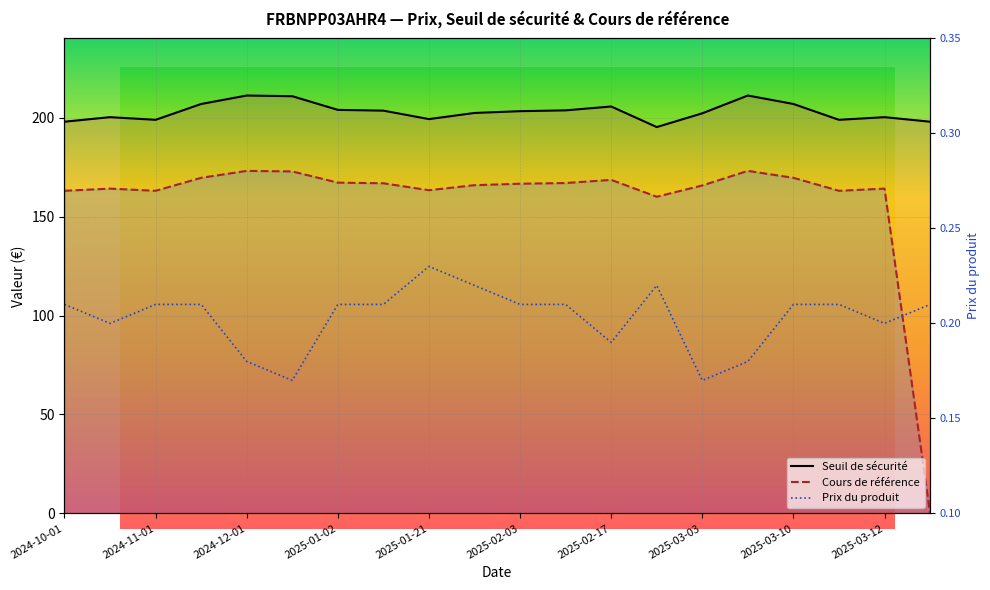

True or false: Cours de référence and Prix du produit cross at least once.

True